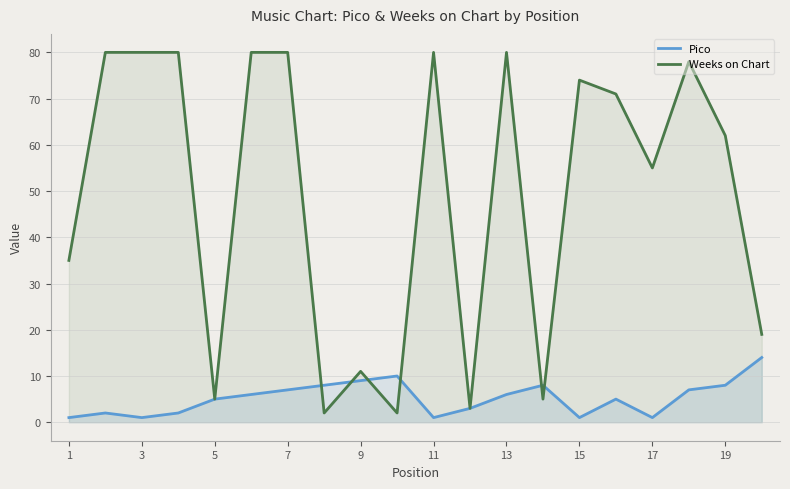

Rank the series by their maximum value, from lowest to highest.

Pico, Weeks on Chart